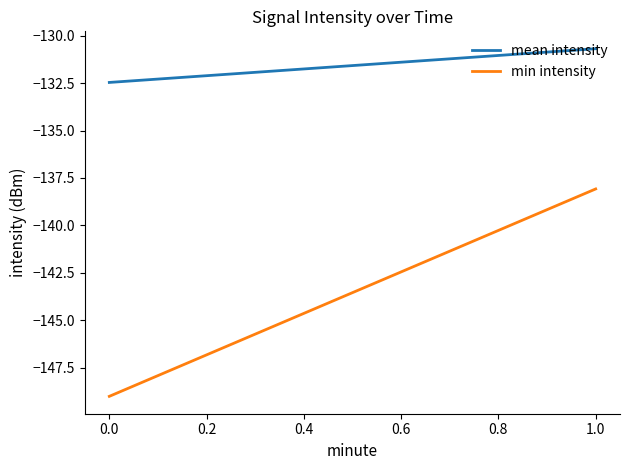

Which series changed the most between 0.0 and 1.0?

min intensity